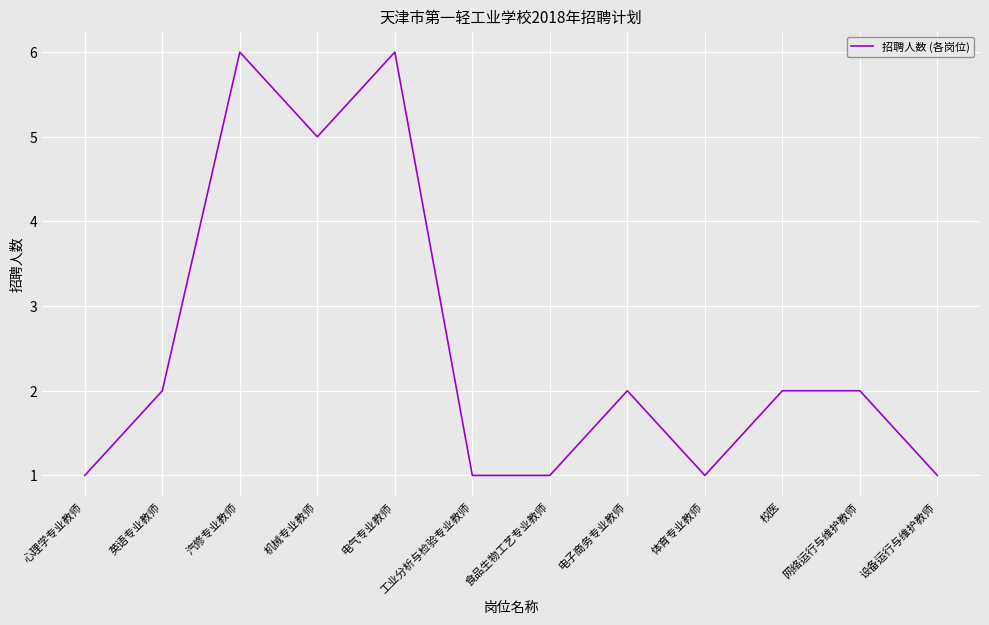

True or false: the data shows 1 at 设备运行与维护教师.

True